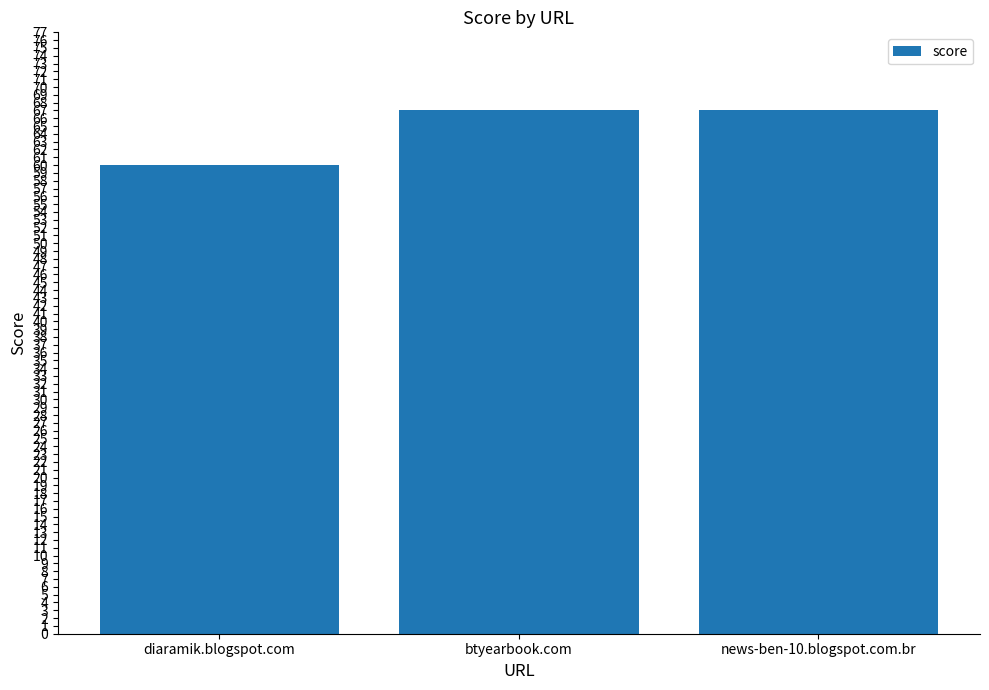

What is the change in value from diaramik.blogspot.com to news-ben-10.blogspot.com.br?

+7